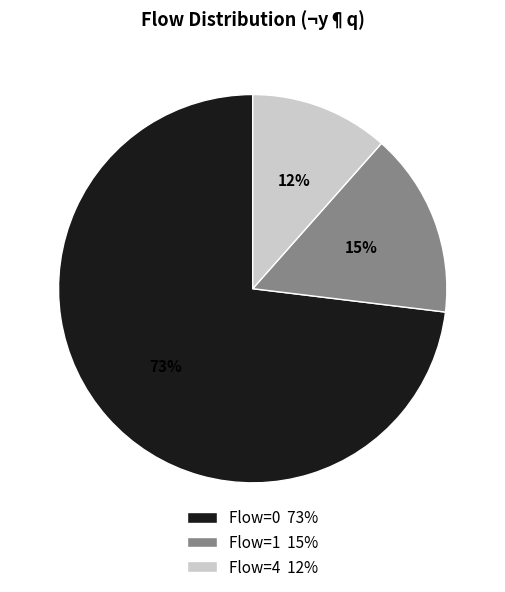

What is the majority slice?

Flow=0 73%